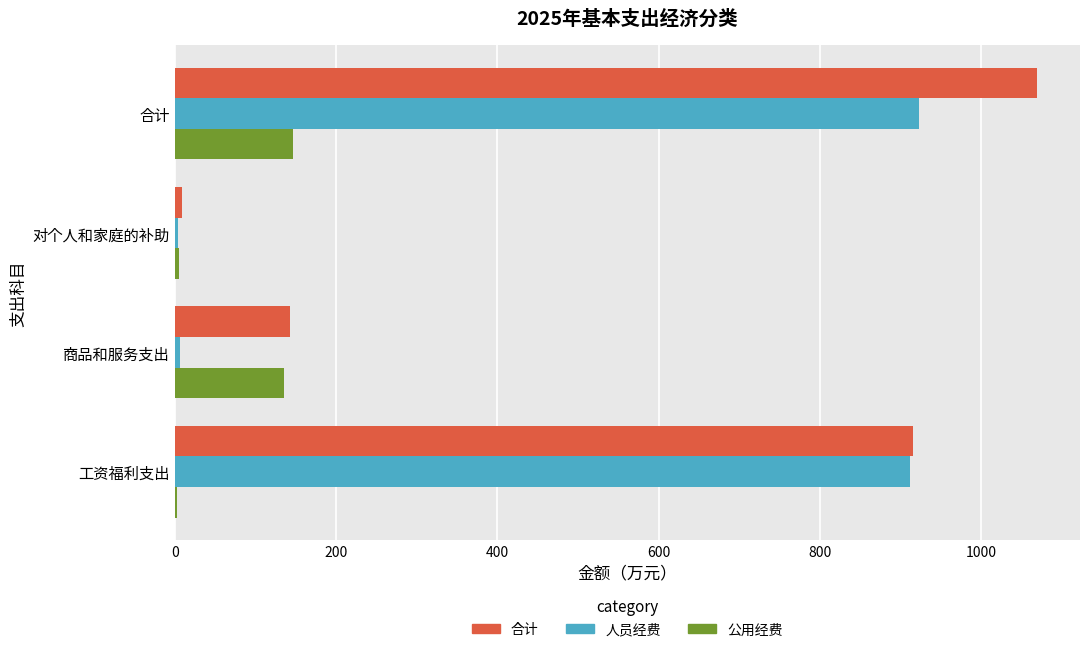

What is the greatest value displayed?

1069.2